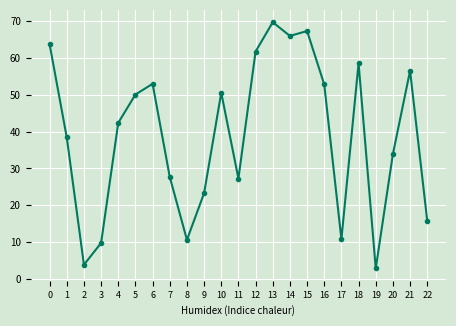

True or false: the data shows 9.7 at 3.

True